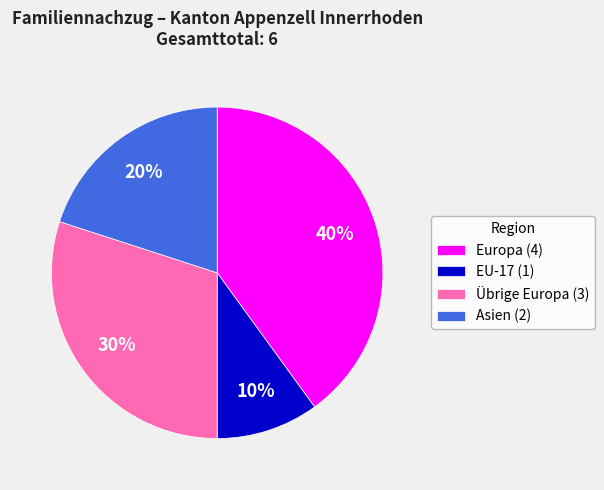

Is there a majority slice in this chart?

No